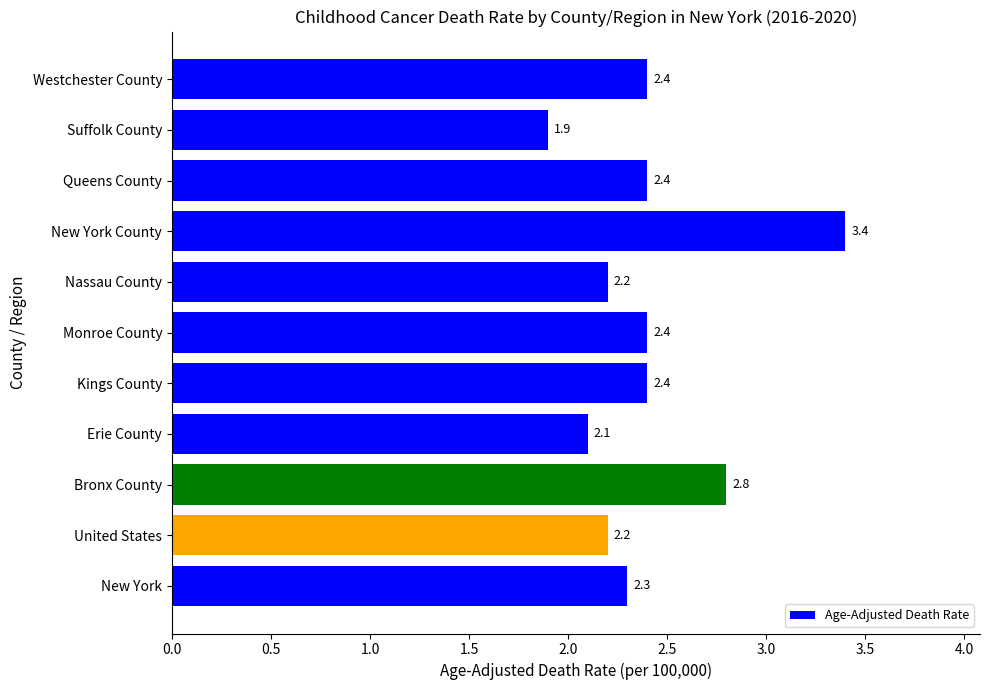

At which category does the chart reach its peak across all series?

New York County